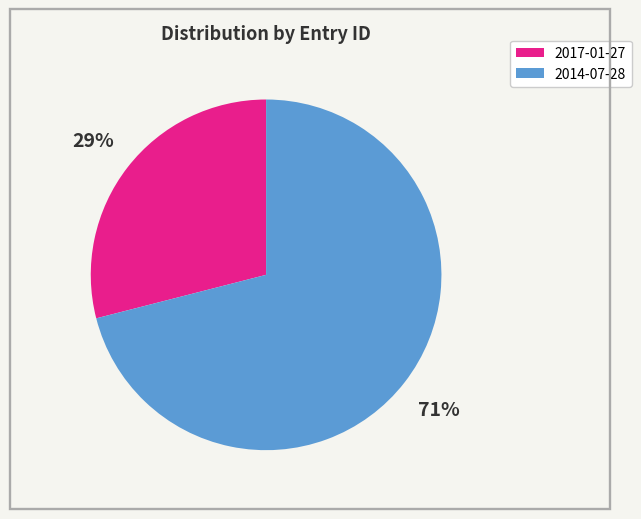

To the nearest percent, what percentage of the pie is 2017-01-27?

29%